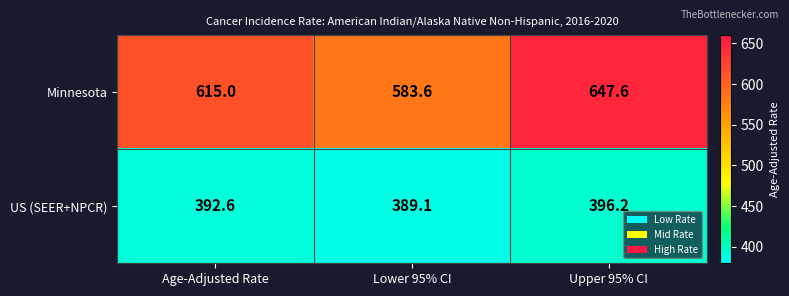

Which series changed the most between Age-Adjusted Rate and Lower 95% CI?

Minnesota